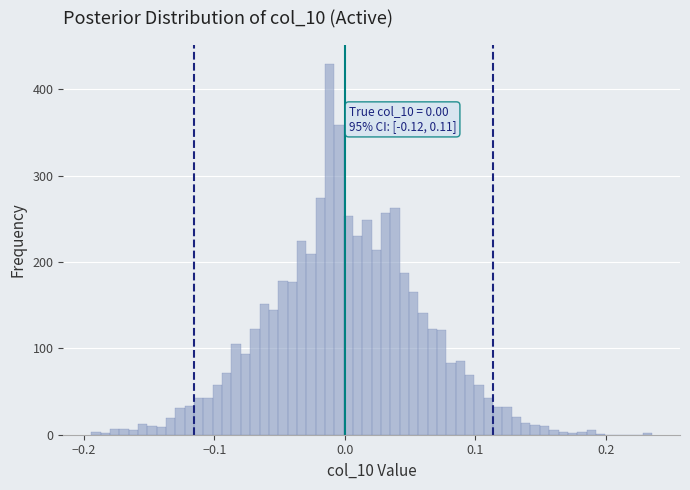

Read against the x-axis, roughly where is the centre of the tallest bar?

-0.01